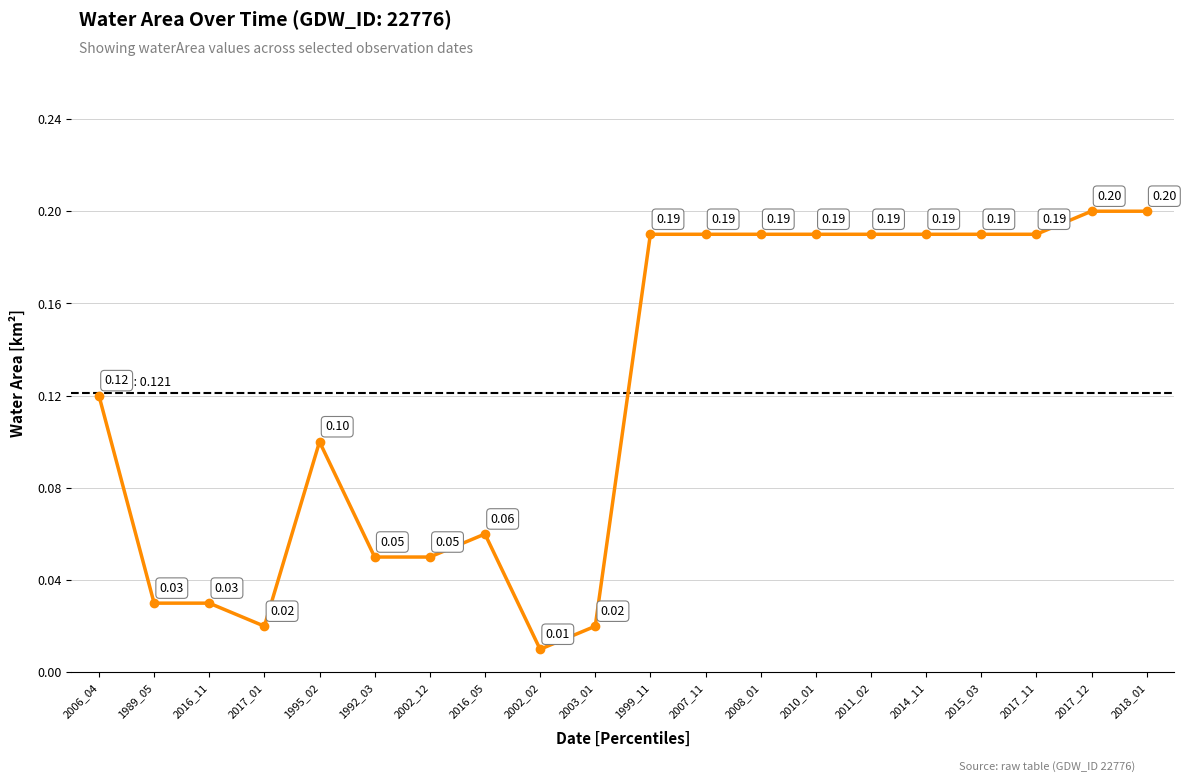

Which has a higher value, 2016_05 or 1999_11?

1999_11